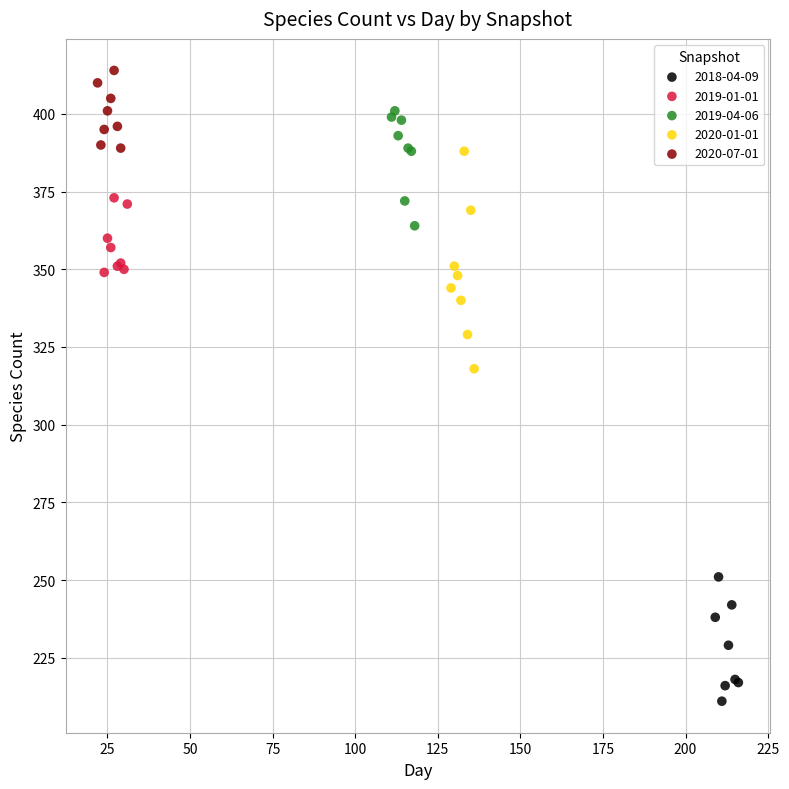

What are all the series names shown in the legend?

2018-04-09, 2019-01-01, 2019-04-06, 2020-01-01, 2020-07-01